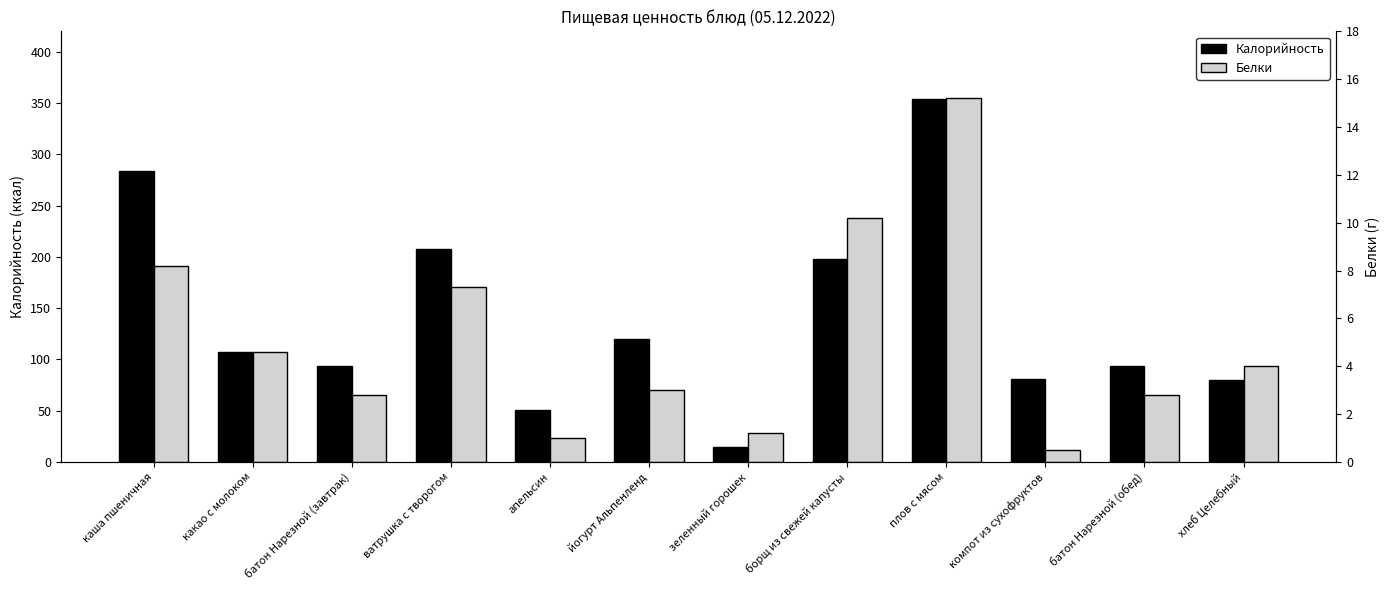

Rank the series at батон Нарезной (завтрак) from lowest to highest value.

Белки, Калорийность